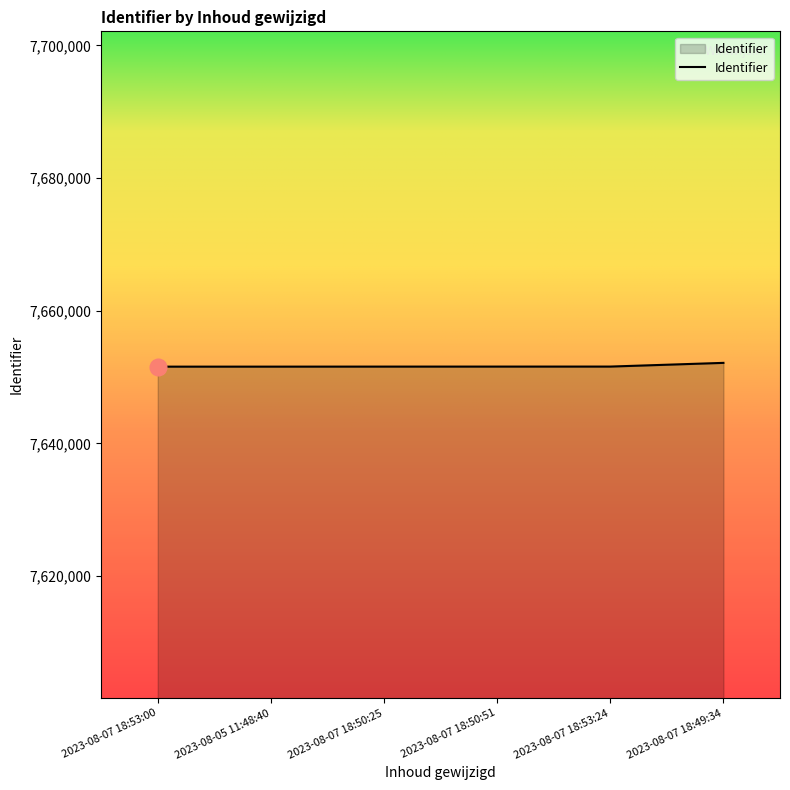

Is it true that the value at 2023-08-05 11:48:40 is 10257644?

False